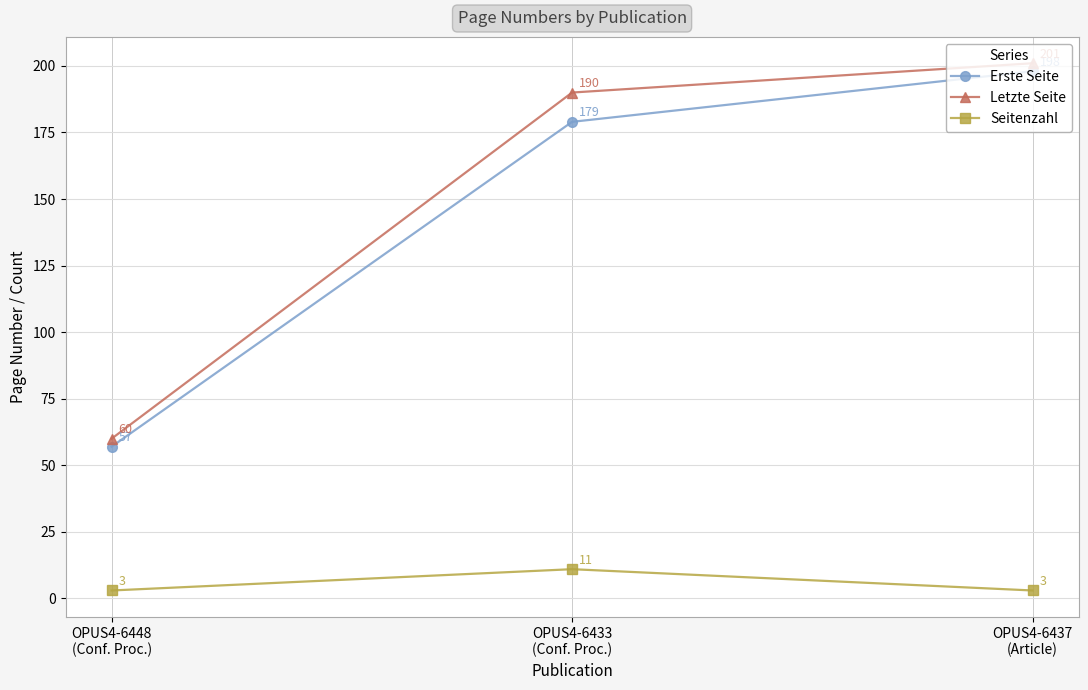

Does the chart have visible grid lines?

Yes